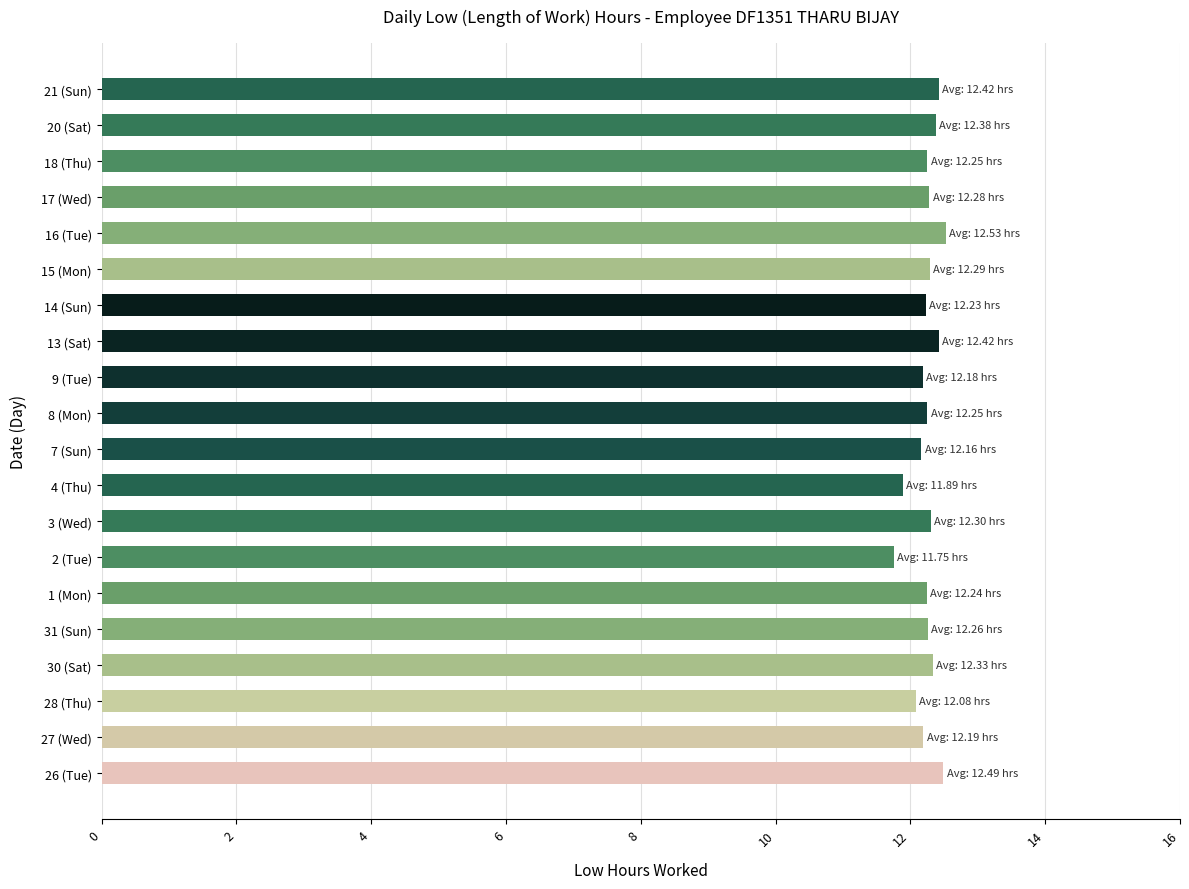

What is the smallest value displayed?

11.8